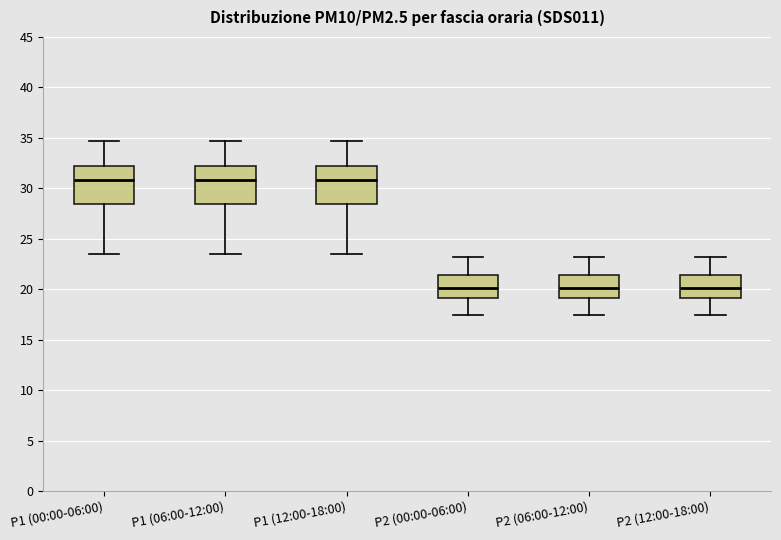

Where does the median line of the box for P2 (12:00-18:00) sit on the y-axis? The values are not printed on the chart, so give them approximately, as read against the axis.

20.0